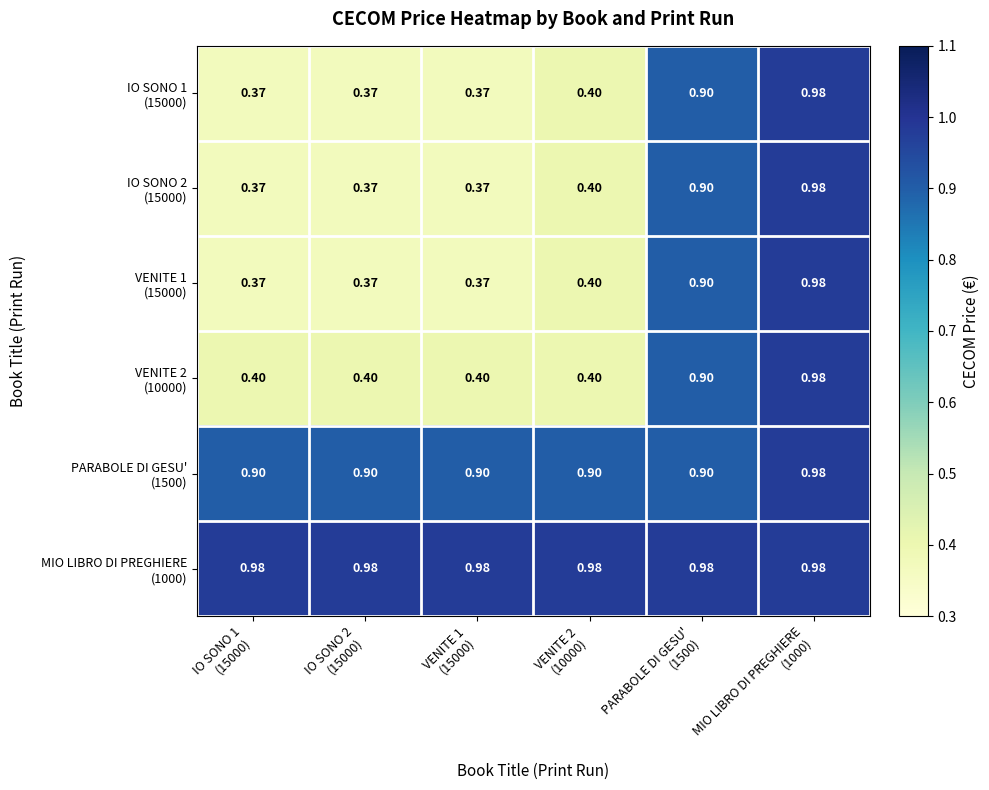

At VENITE 1 (15000), list the series in order from largest to smallest.

MIO LIBRO DI PREGHIERE (1000), PARABOLE DI GESU' (1500), VENITE 2 (10000), IO SONO 1 (15000), IO SONO 2 (15000), VENITE 1 (15000)